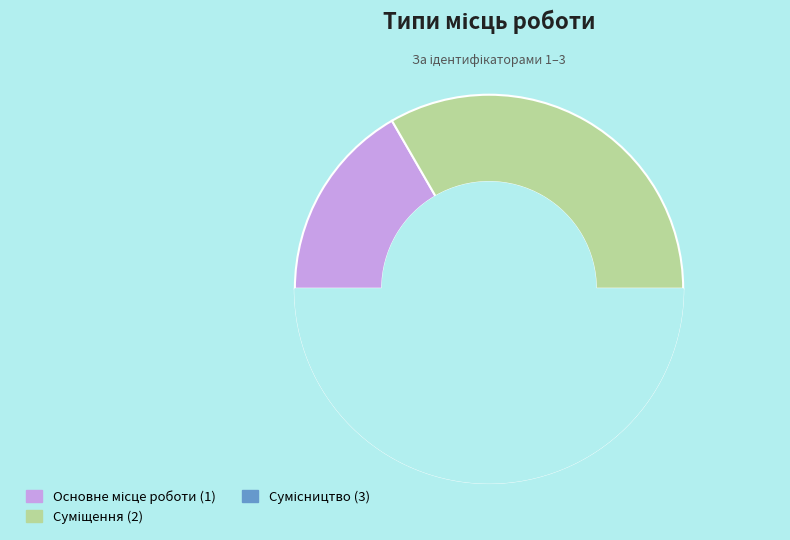

What percentage is the Суміщення slice, to the nearest percent?

33%